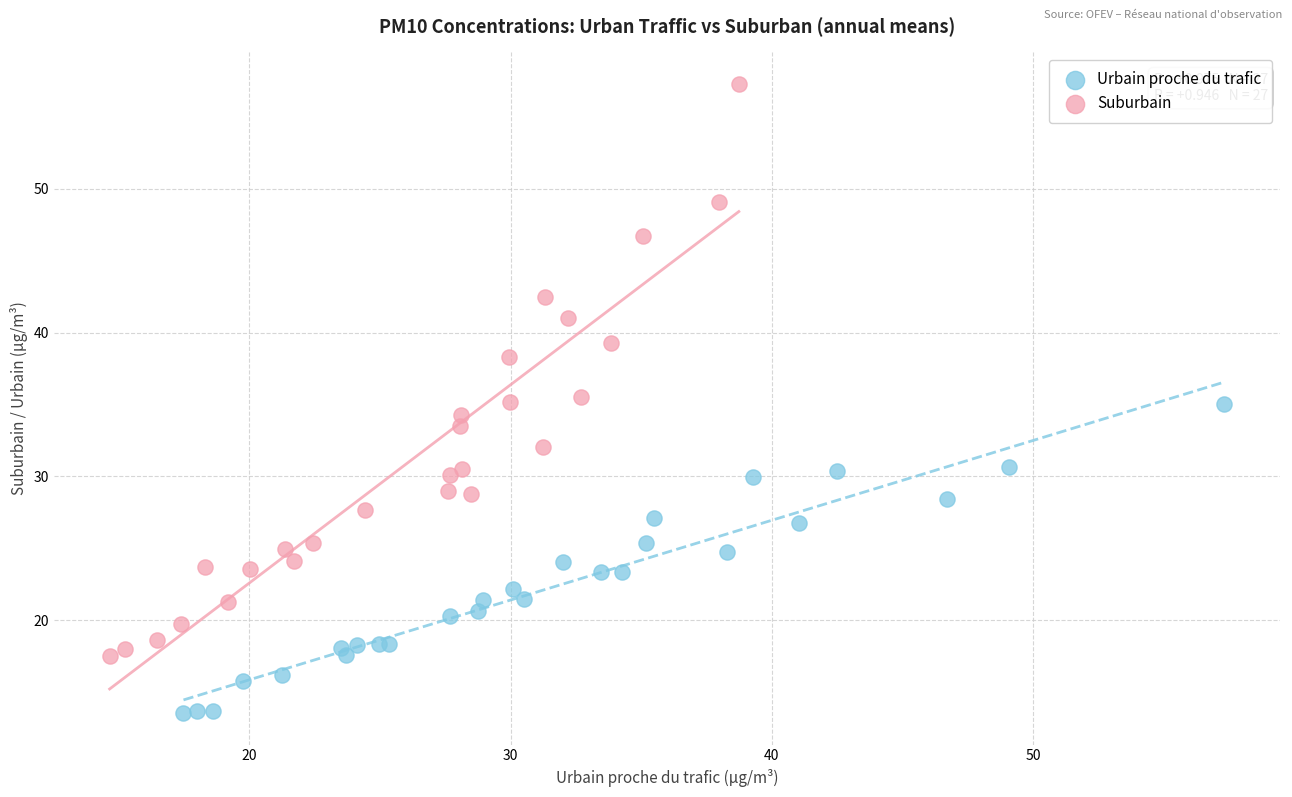

What are all the series names shown in the legend?

Urbain proche du trafic, Suburbain